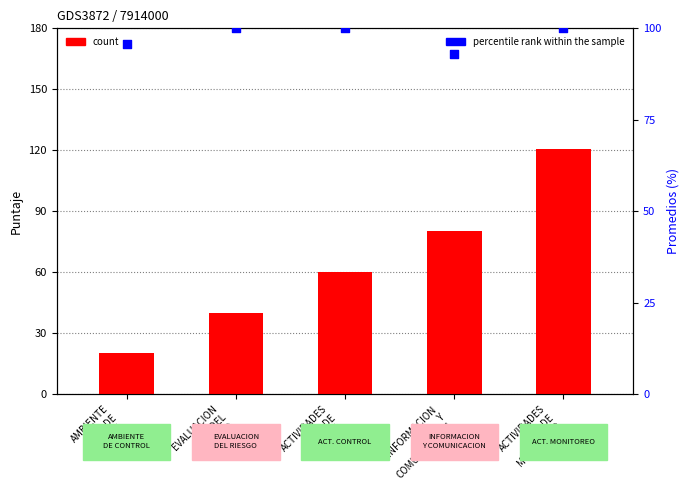

Which series has the largest total across all categories?

percentile rank within the sample